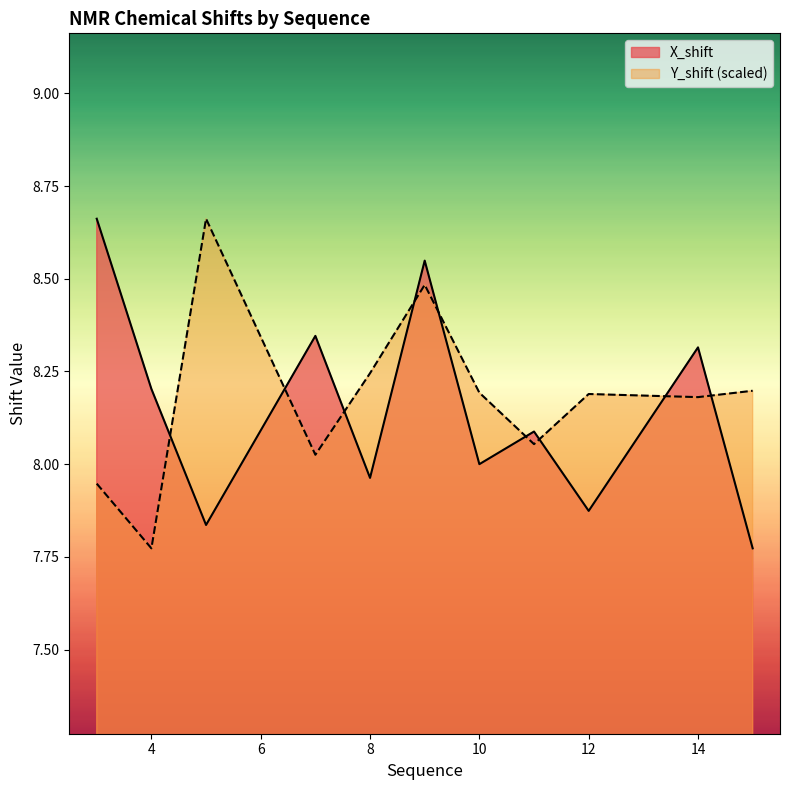

True or false: X_shift has a value of 8.0 at 8.

True